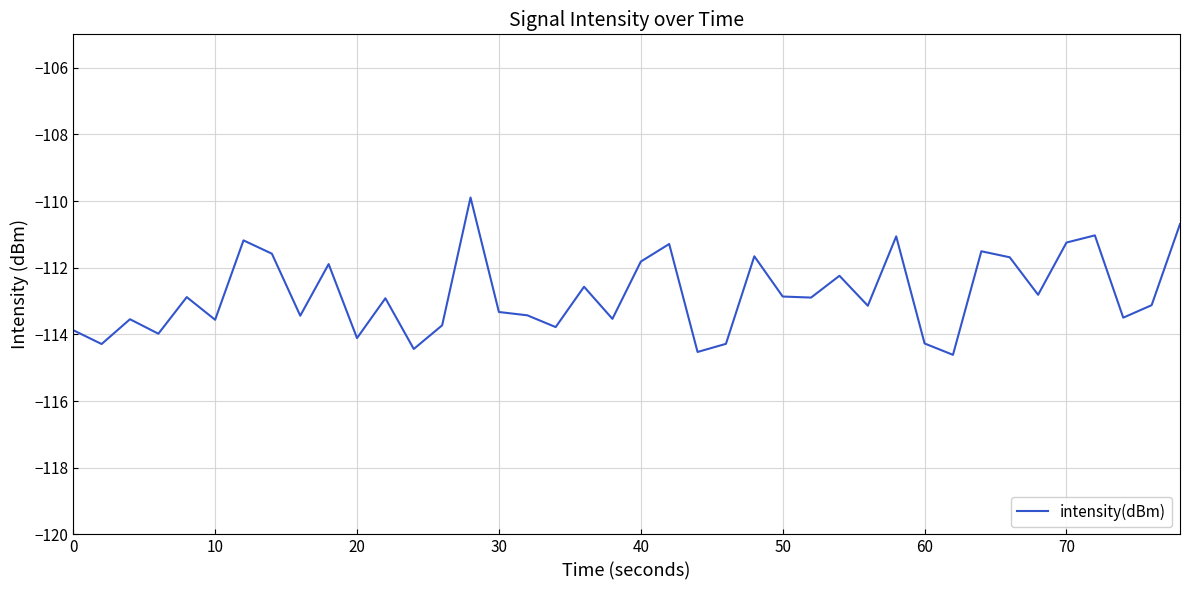

What is the smallest value displayed?

-114.6